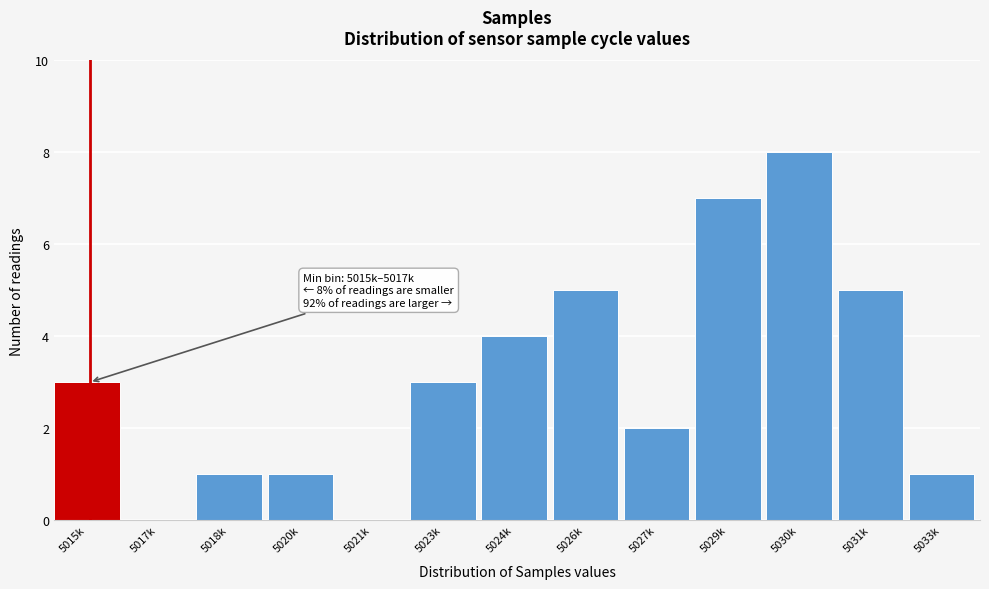

Reading left to right, what are all the values shown in this chart?

5015k=3	5017k=0	5018k=1	5020k=1	5021k=0	5023k=3	5024k=4	5026k=5	5027k=2	5029k=7	5030k=8	5031k=5	5033k=1